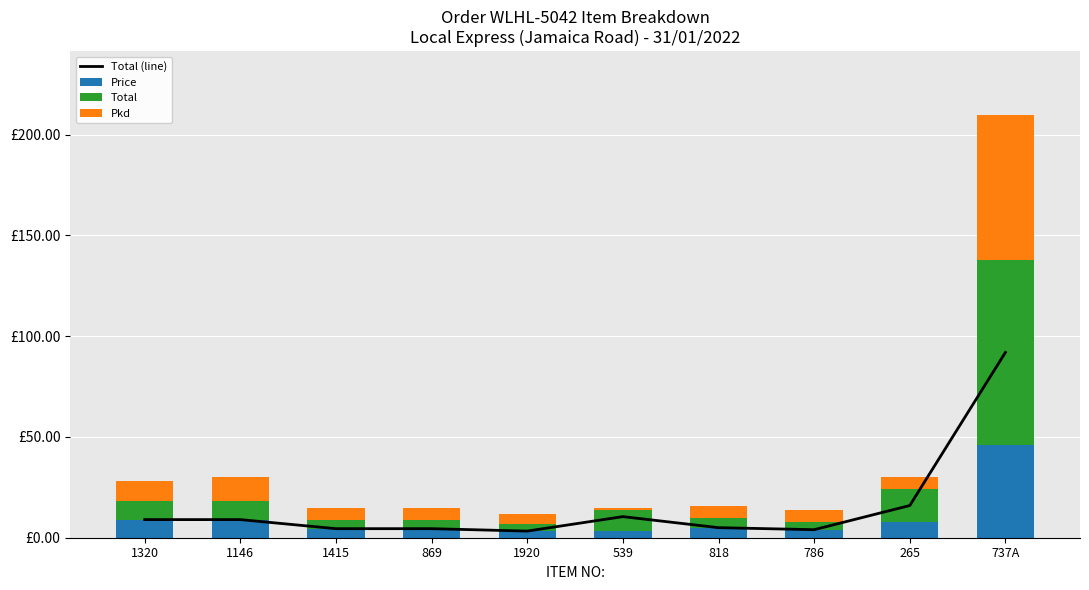

Are the bars horizontal?

No